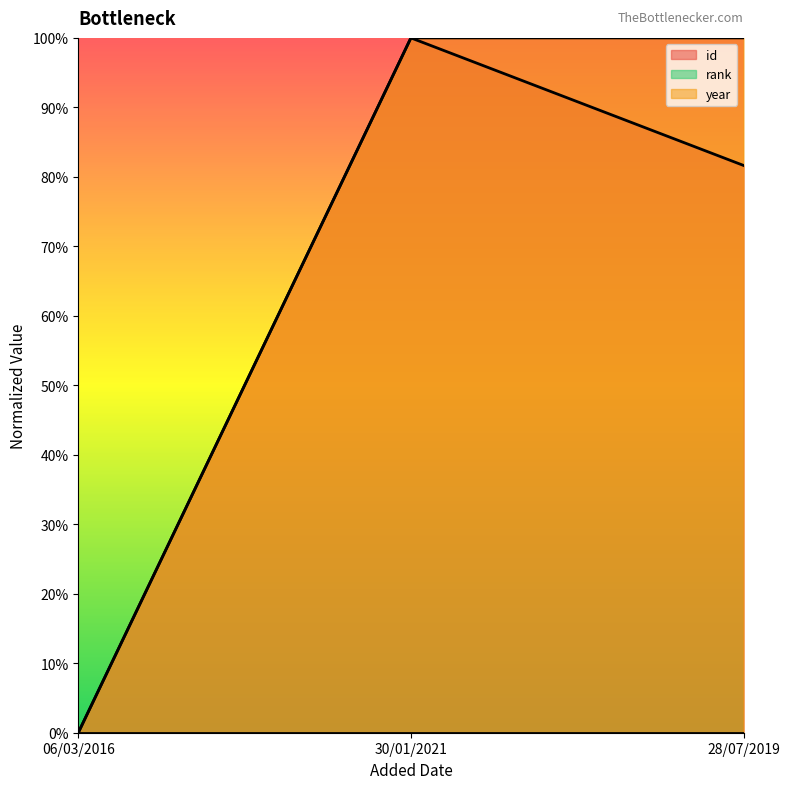

How many values in the id series exceed 0?

2